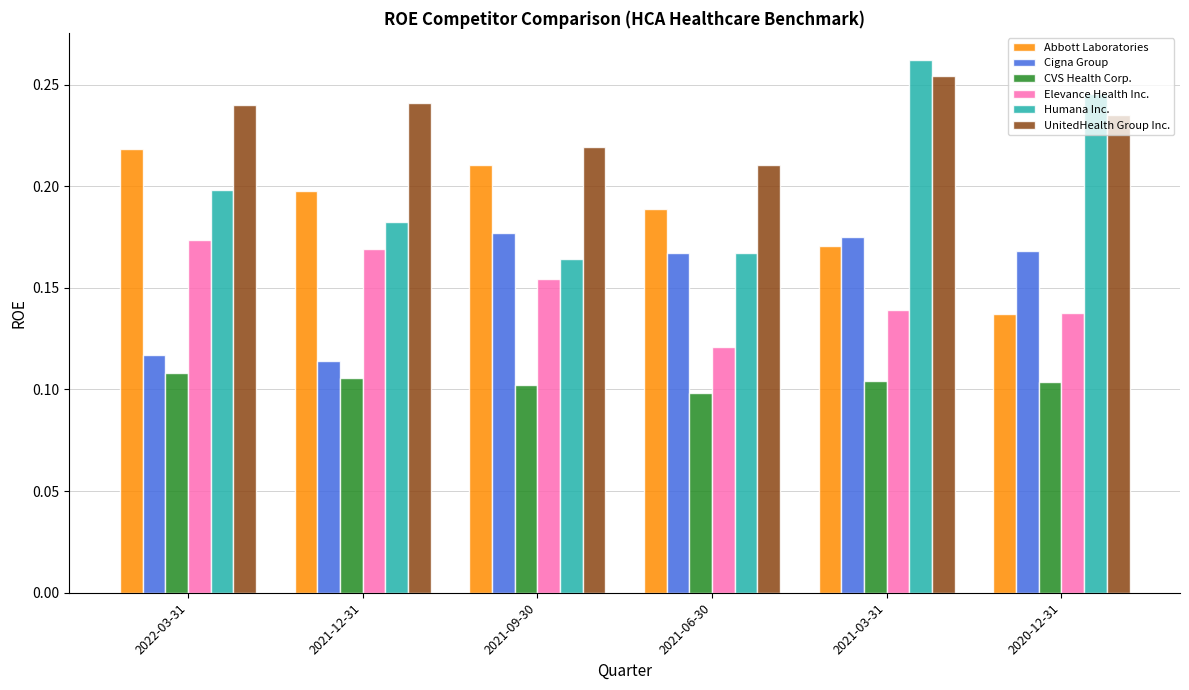

What is the sum of all Abbott Laboratories values?

1.1